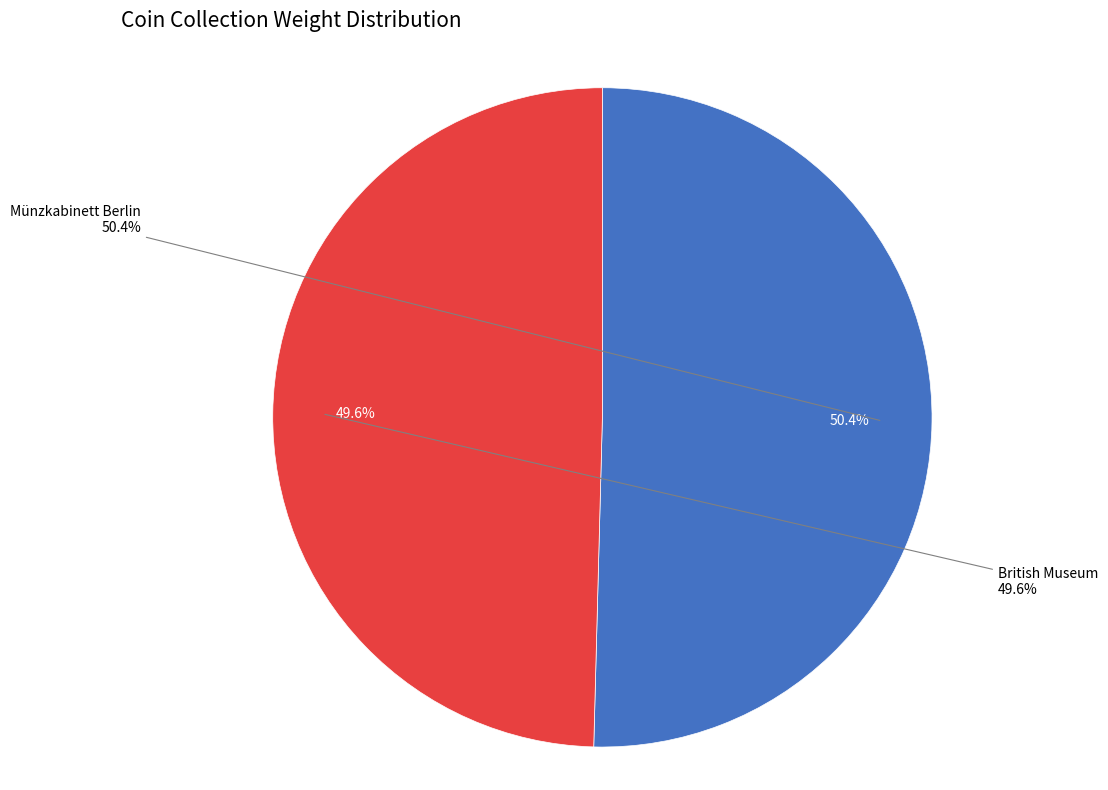

Is there any slice that represents more than half of the pie?

Yes